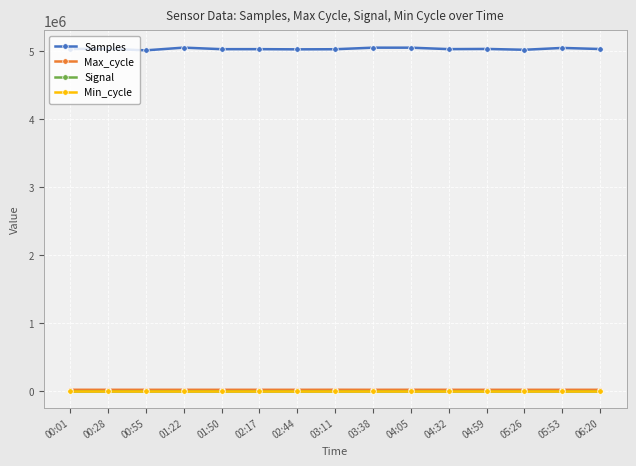

What is the label of the 1st point from the left?

00:01